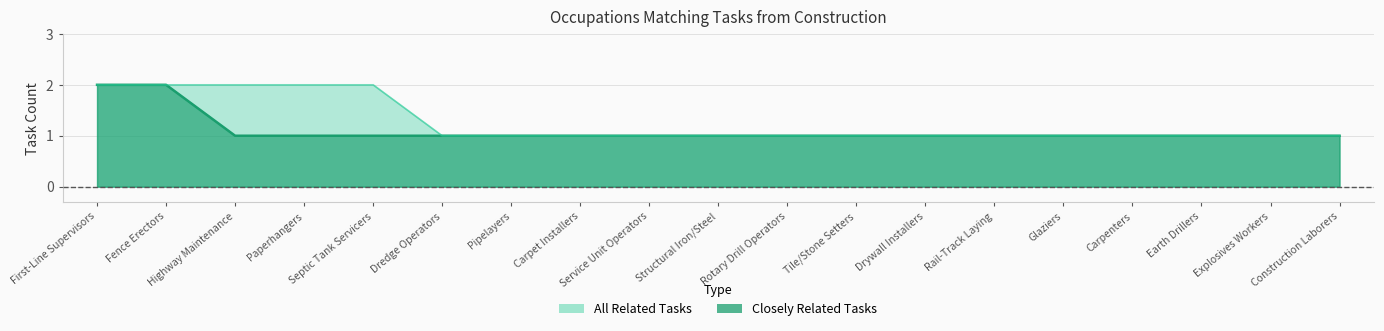

What is the label of the 8th point from the left?

Carpet Installers